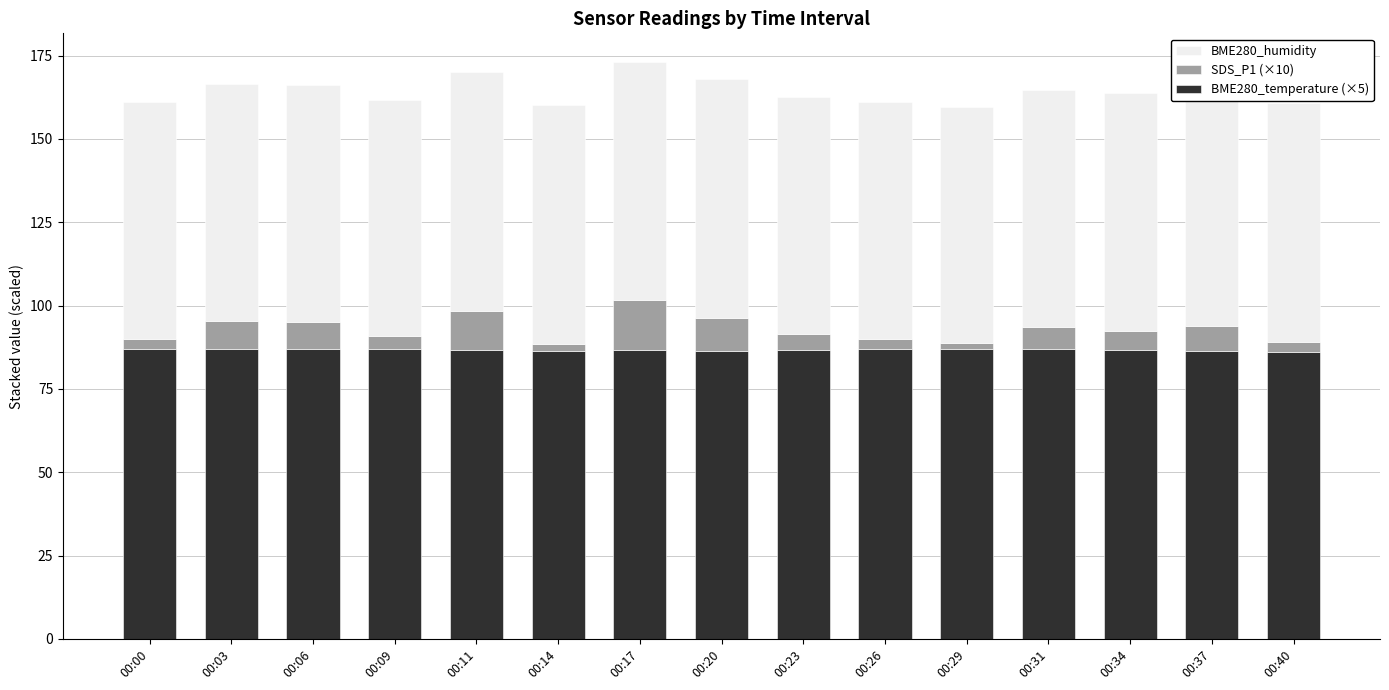

How many bars are there in total?

15